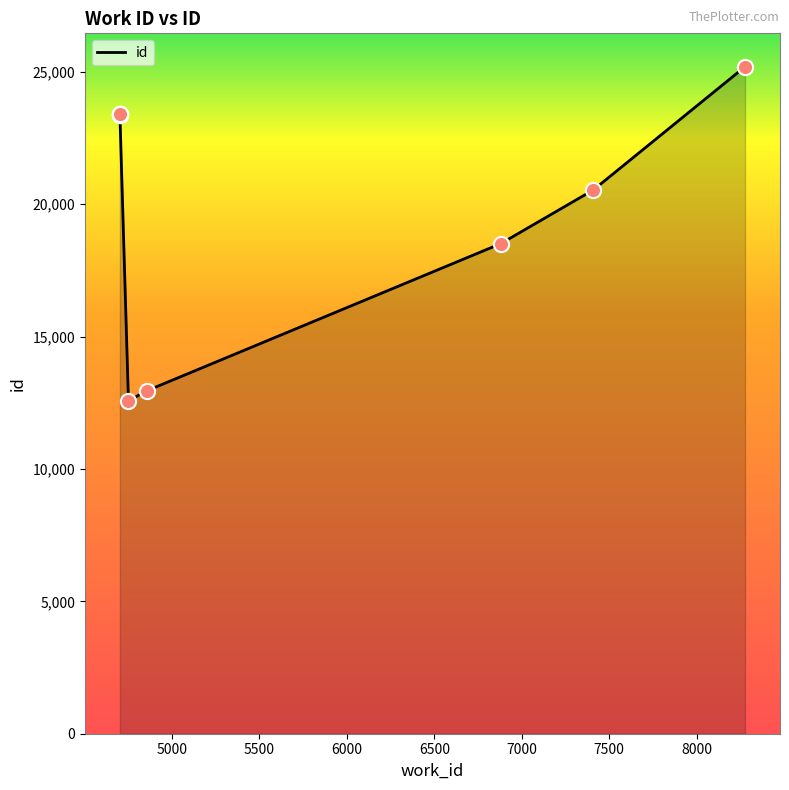

Between 8276 and 6879, which is larger?

8276